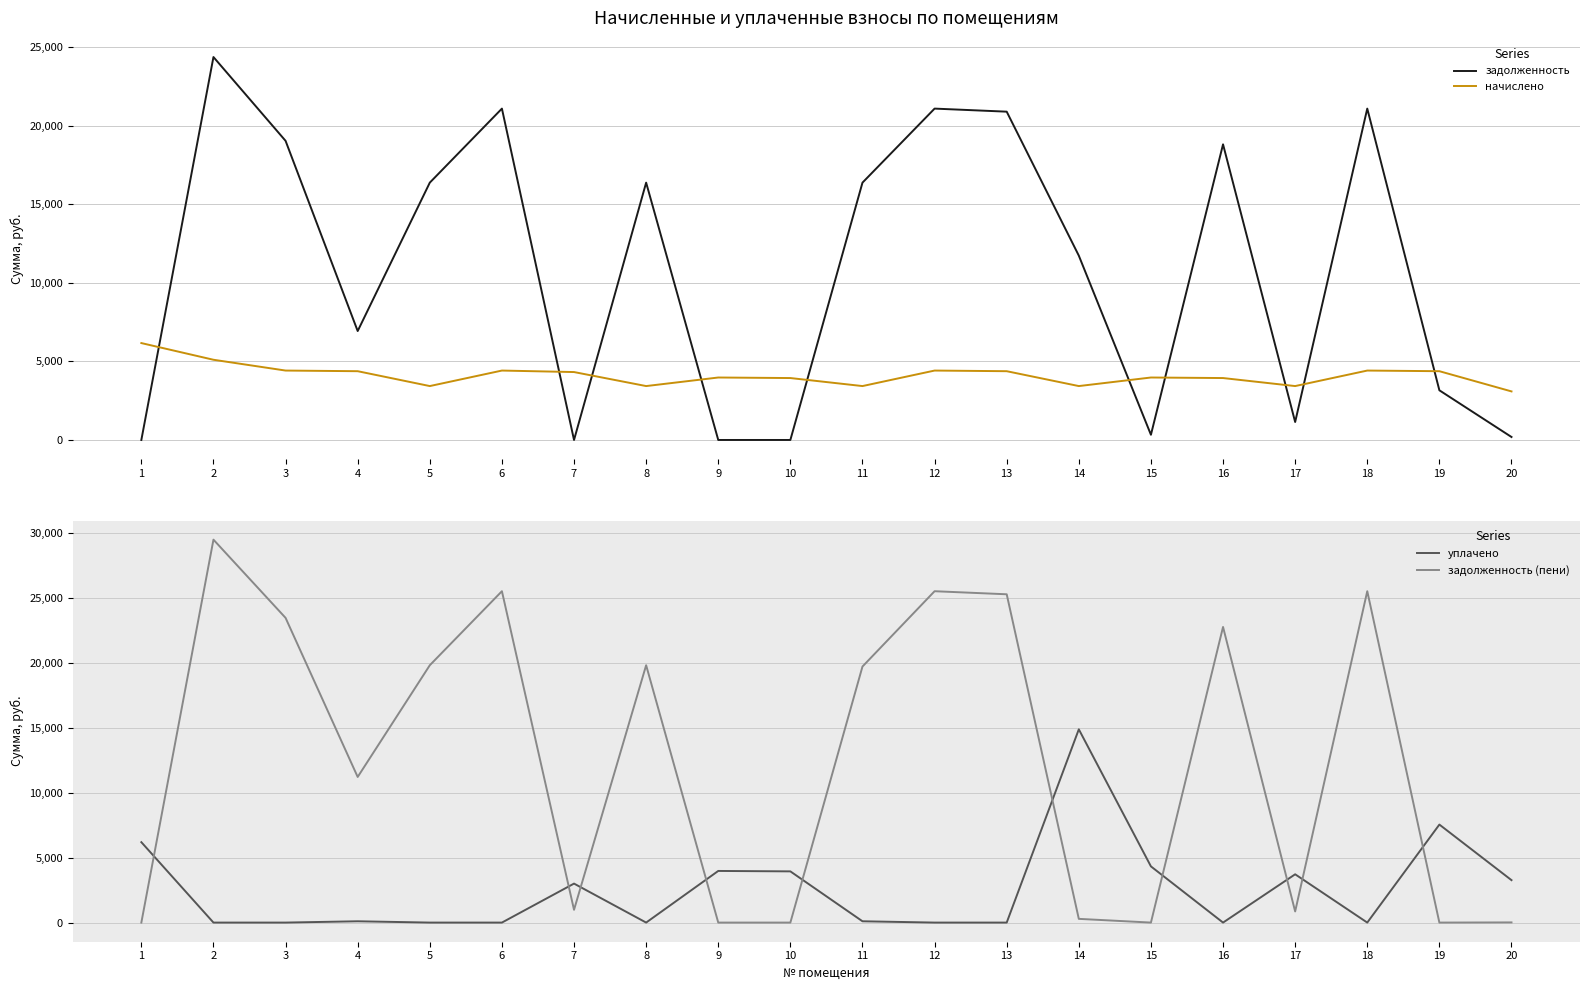

Does the chart display data point markers on the line(s)?

No